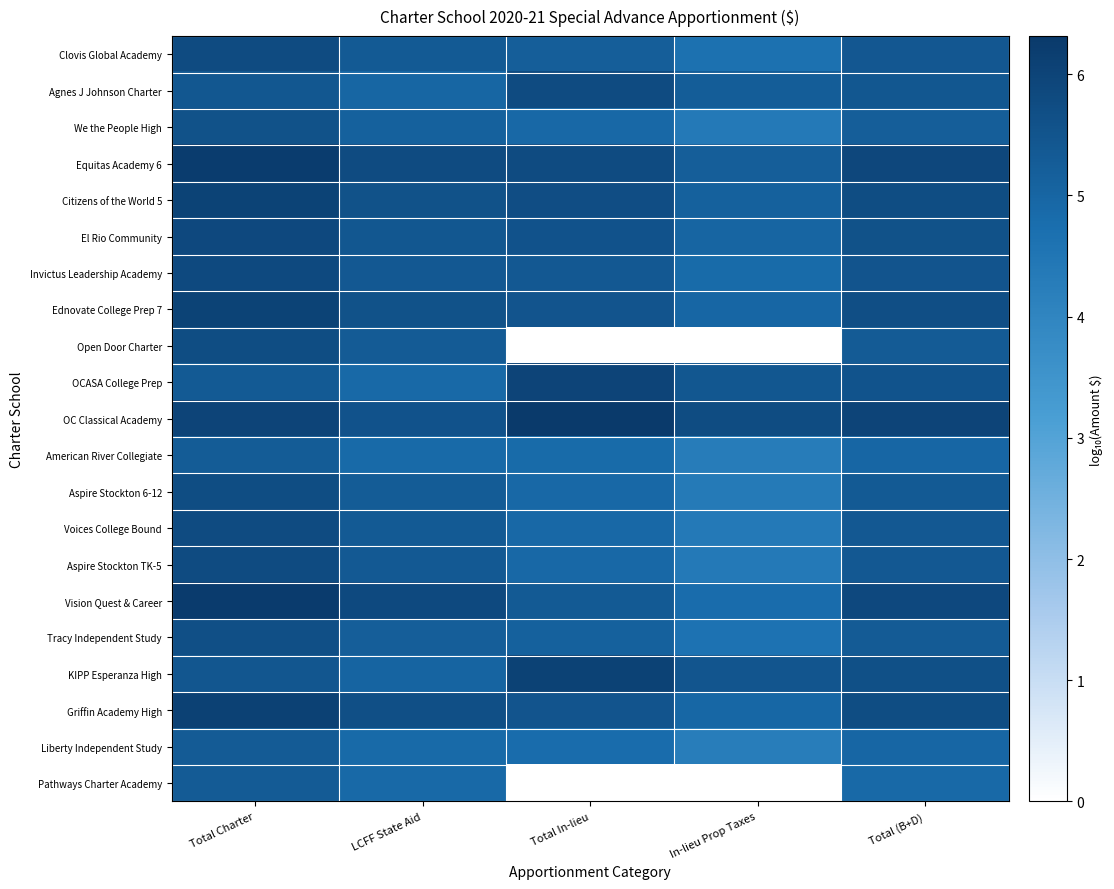

What is the maximum value shown in the chart?

6.3